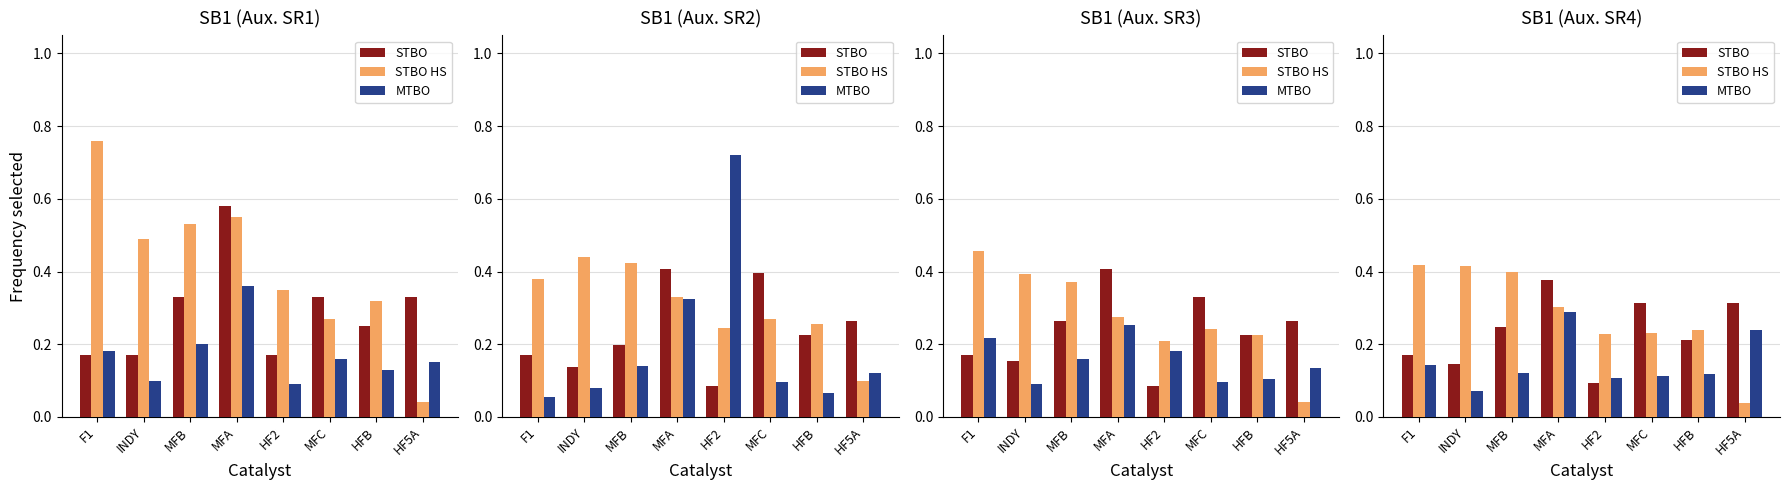

At how many categories does at least one series exceed 0?

8